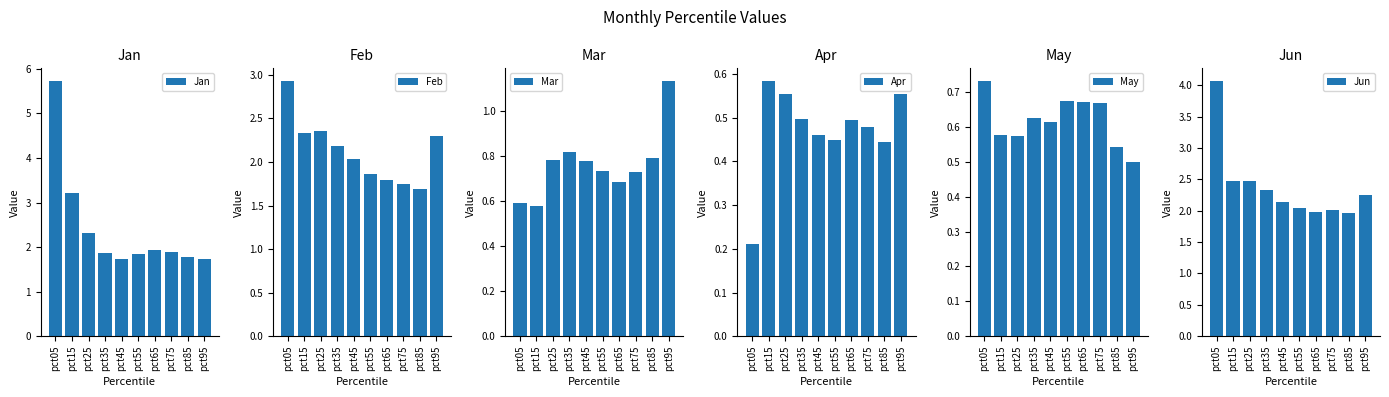

What is the value of the Apr bar at the 5th from the left?

0.5